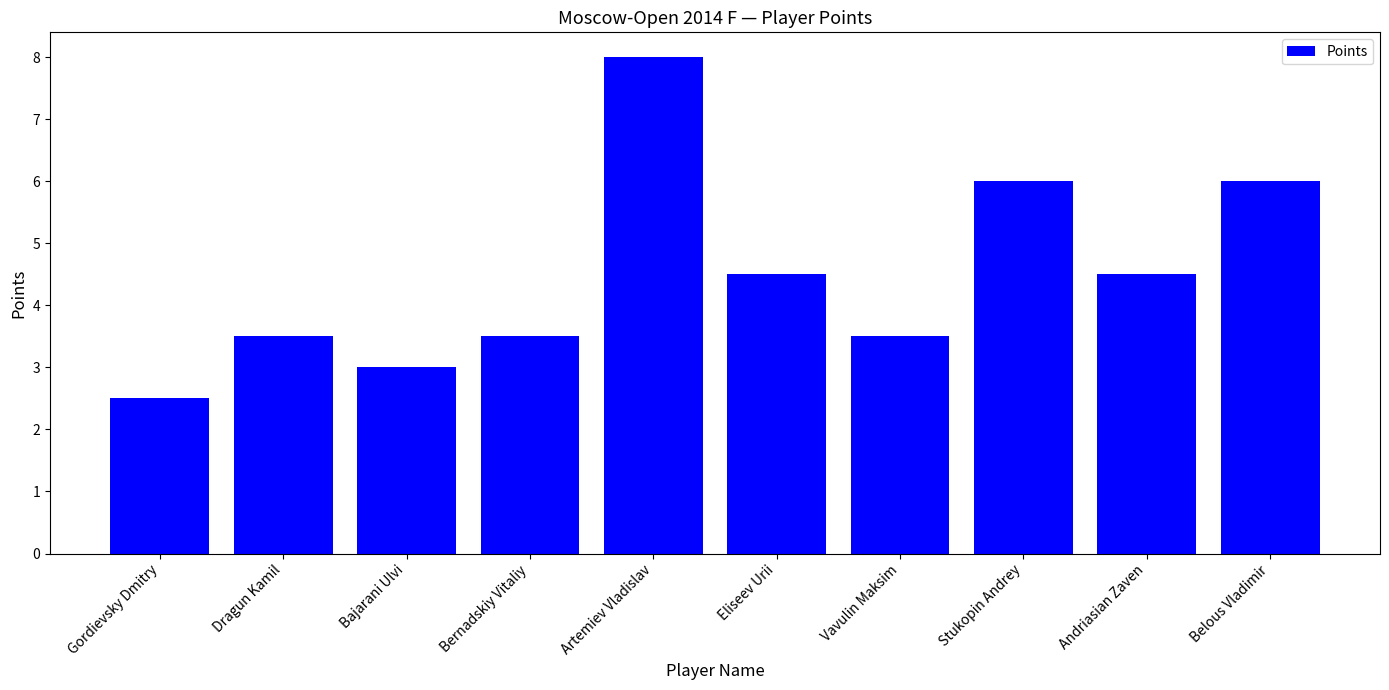

Reading left to right, transcribe all the data shown in this chart.

2.5	3.5	3.0	3.5	8.0	4.5	3.5	6.0	4.5	6.0